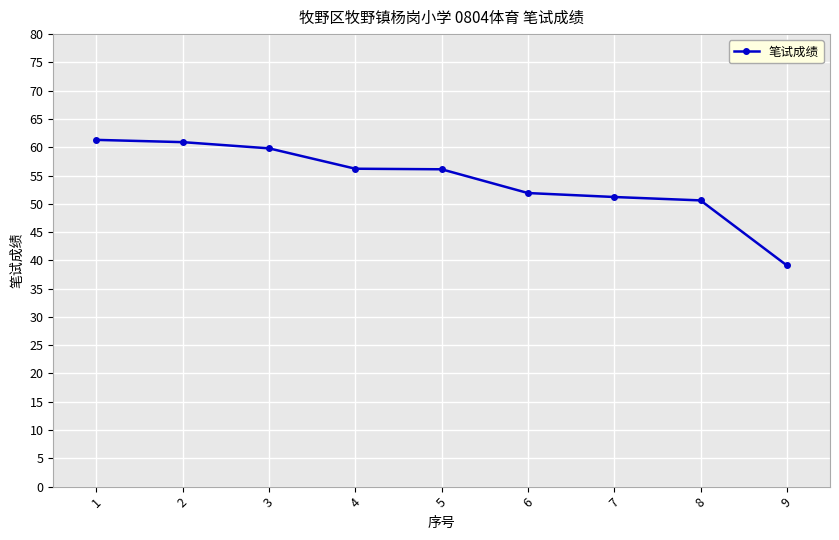

The chart shows a value of 70.7 at 7. True or false?

False